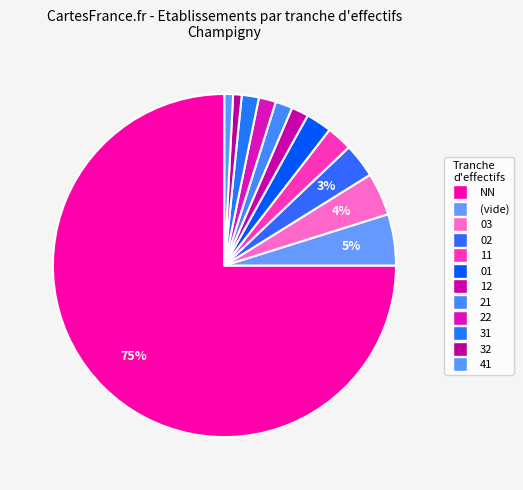

How many slices are in this pie chart?

12